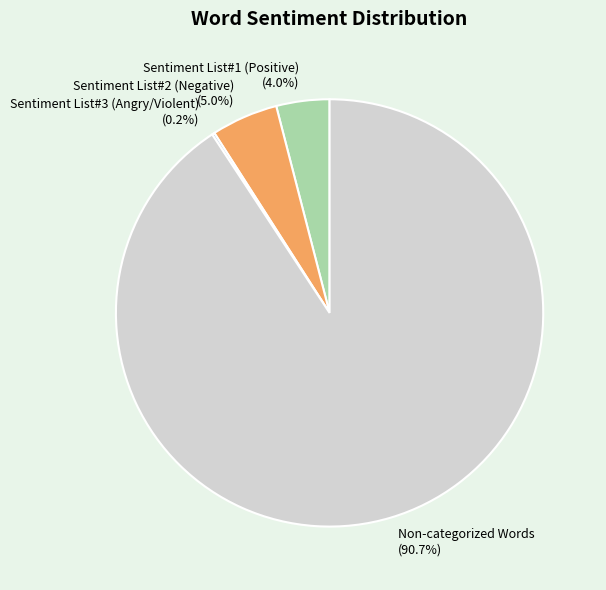

What is the largest slice in the pie chart?

Non-categorized Words